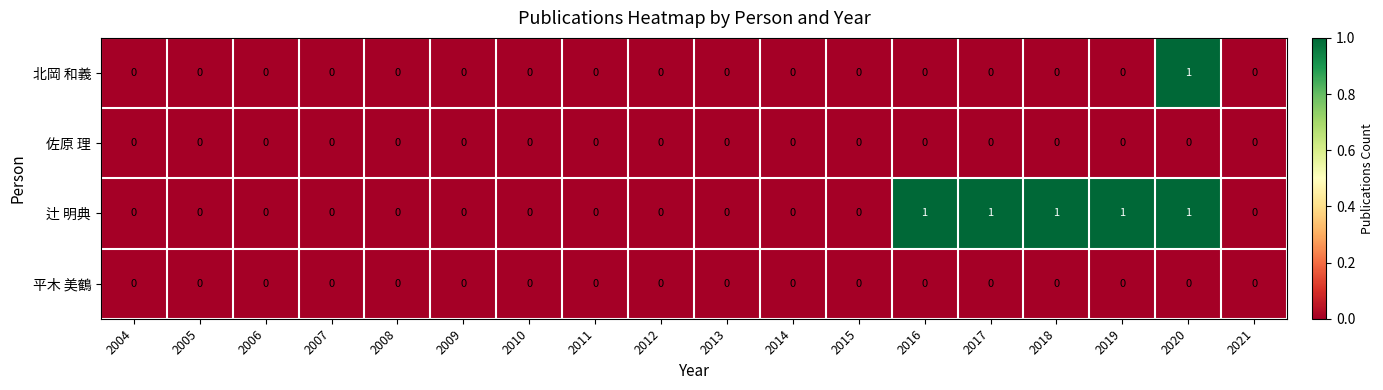

At which category is the sum across all series the highest?

2020